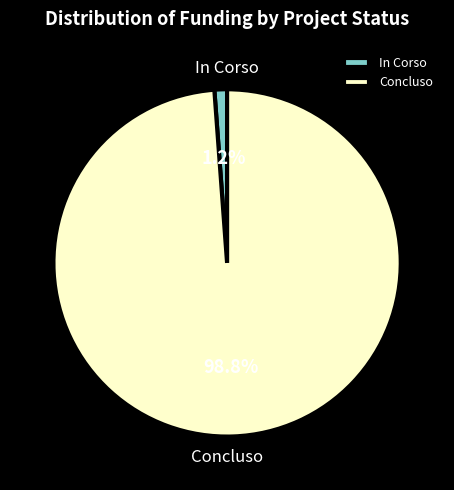

Combined, what portion of the pie is Concluso and In Corso?

100.0%